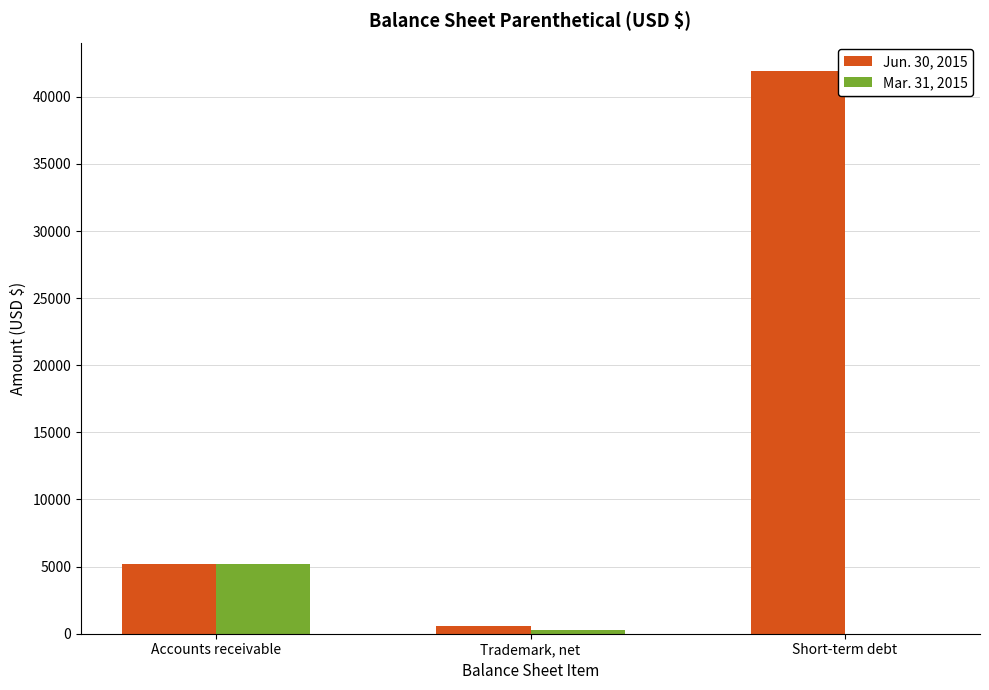

Which category has the highest value across all series?

Short-term debt